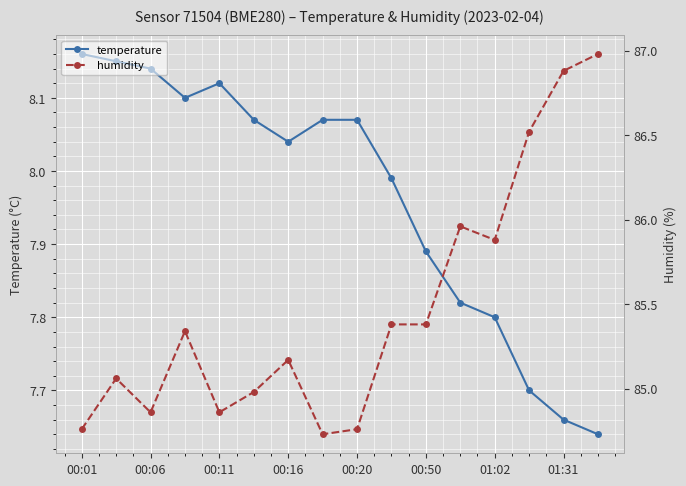

True or false: temperature has a value of 3.7 at 00:20.

False